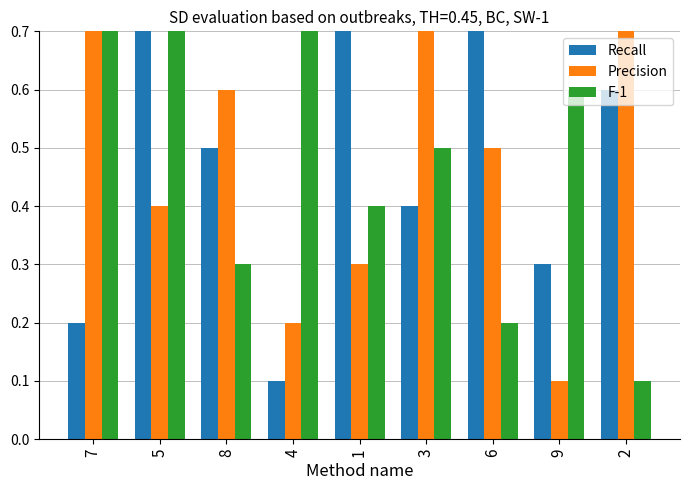

How many bars are there in each group?

3